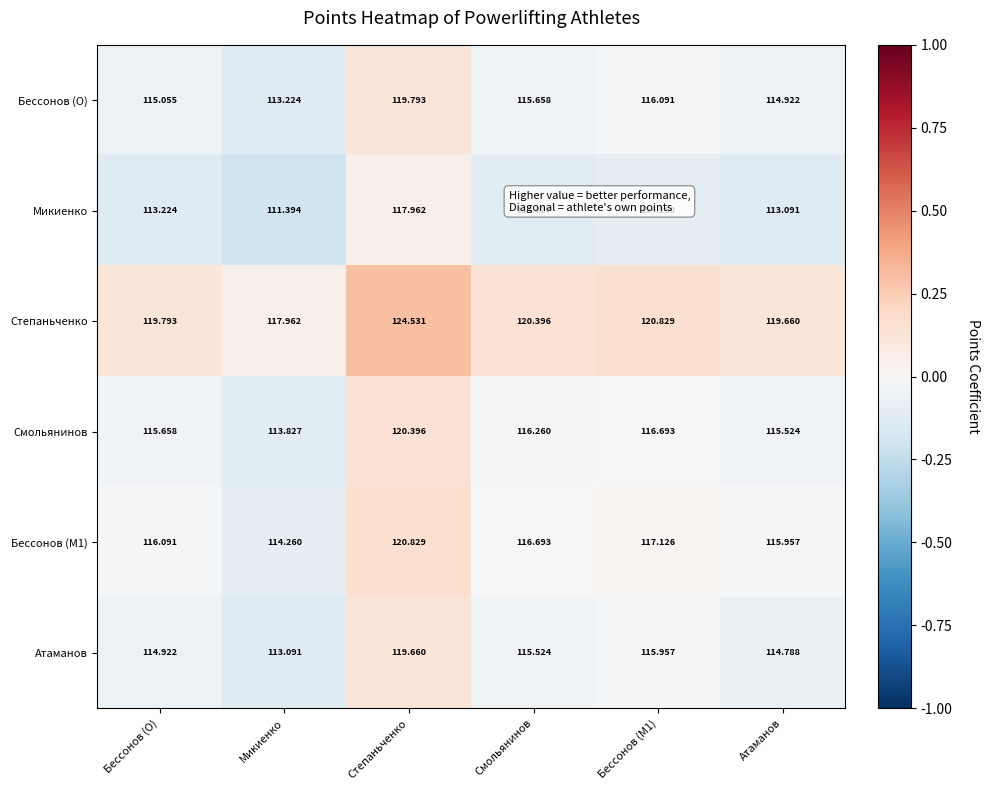

At which label does Микиенко reach its minimum?

Микиенко